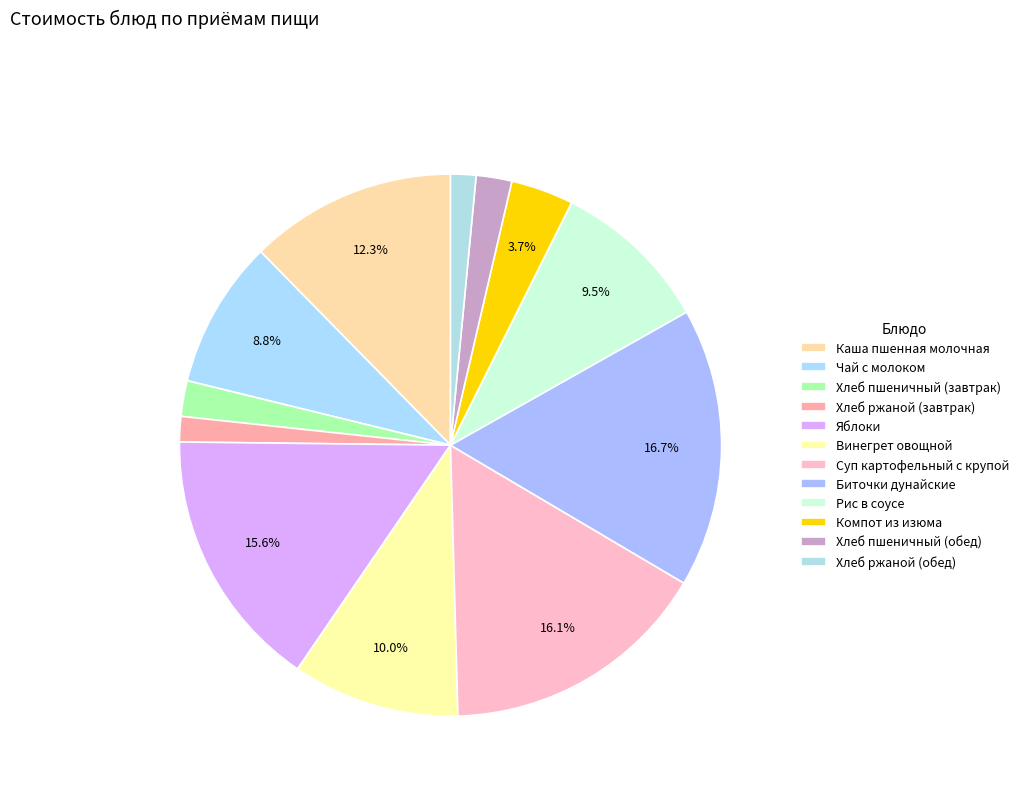

Which category has the biggest portion of the pie?

Биточки дунайские